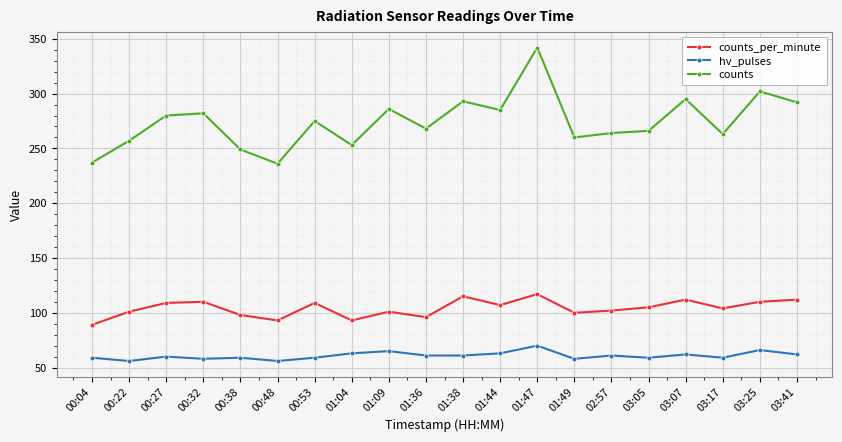

Which series has the largest total across all categories?

counts